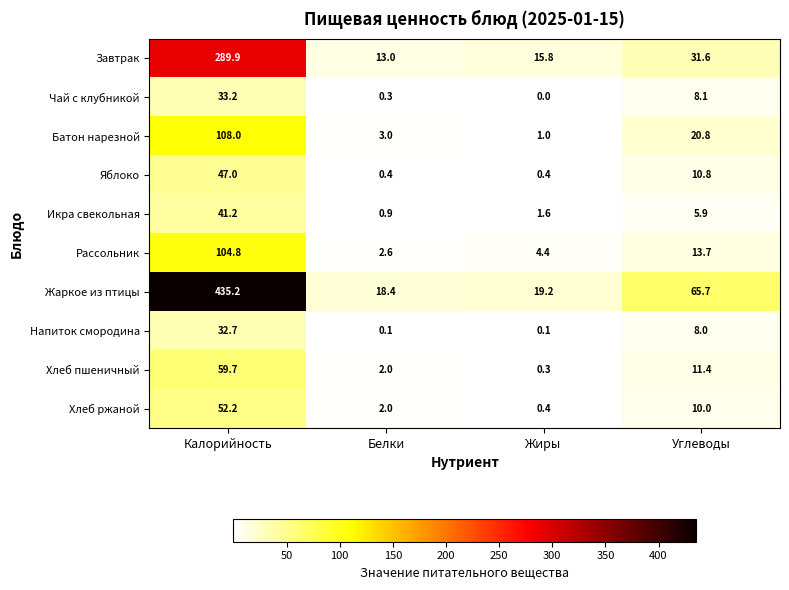

Is it true that Чай с клубникой equals 14.2 at Углеводы?

False